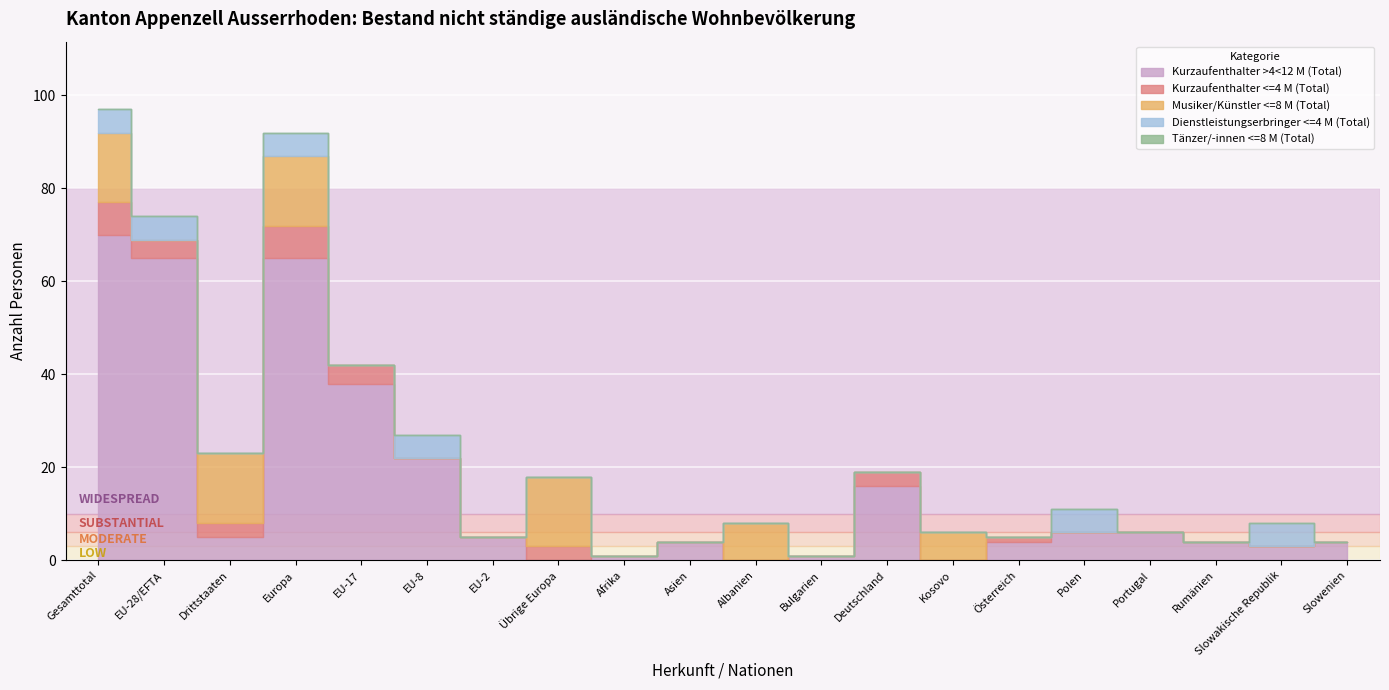

True or false: Kurzaufenthalter >4<12 M (Total) and Tänzer/-innen <=8 M (Total) intersect in this chart.

False